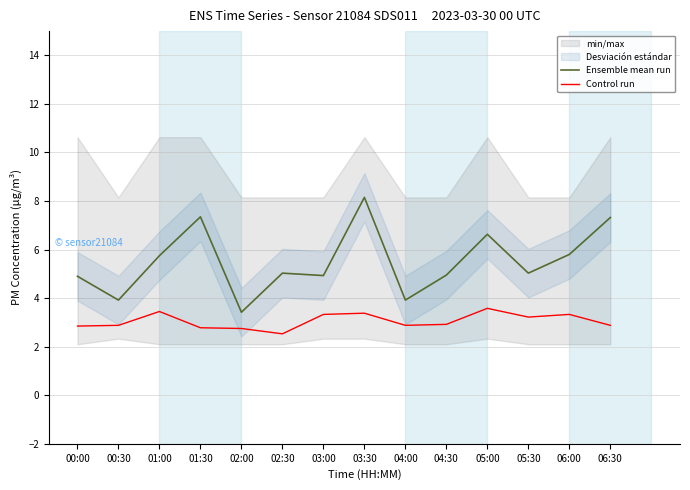

True or false: Ensemble mean run has more than 0 interior local peaks.

True